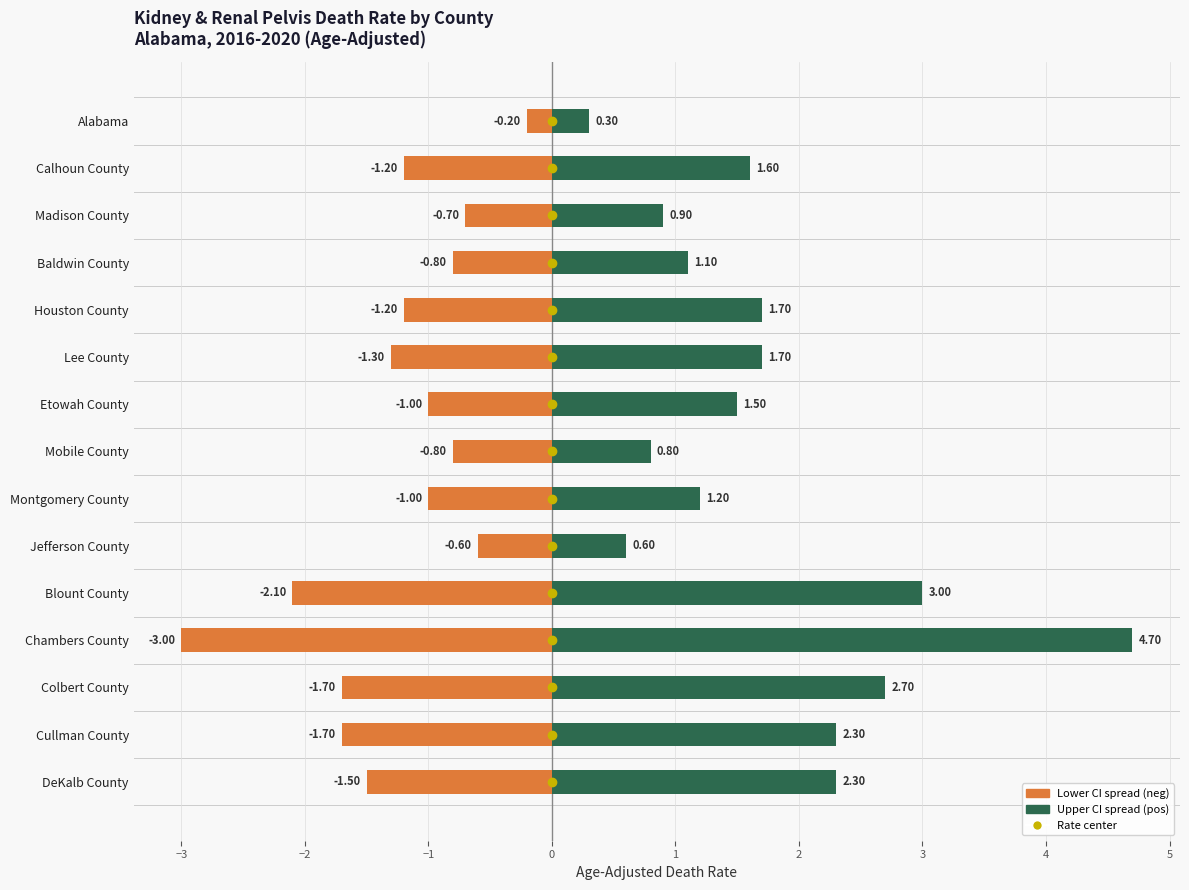

List the series in order of their overall mean, highest first.

Upper CI spread, Lower CI spread